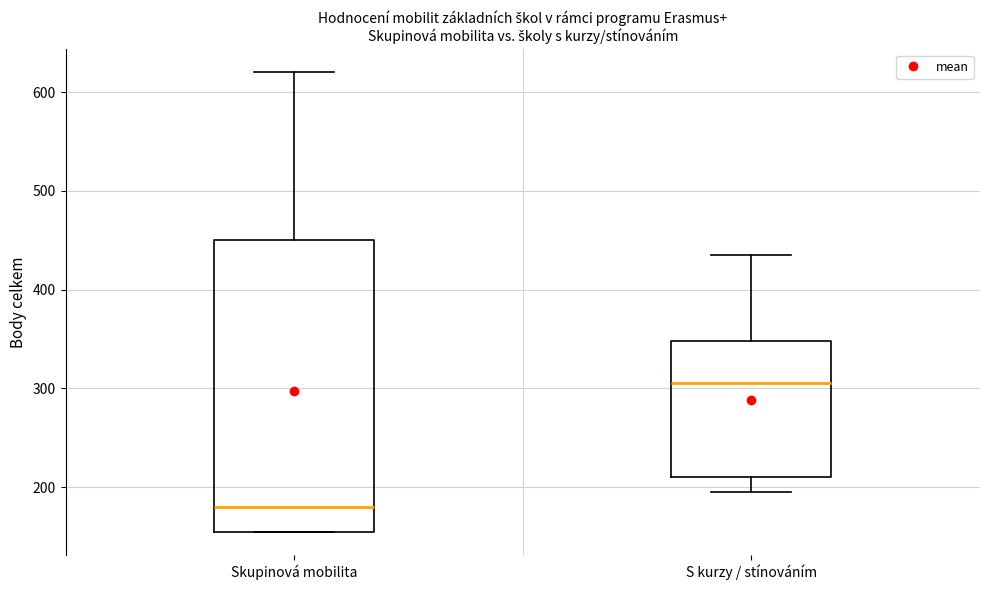

Where is the upper edge of the box for Skupinová mobilita on the y-axis? The values are not printed on the chart, so give them approximately, as read against the axis.

450